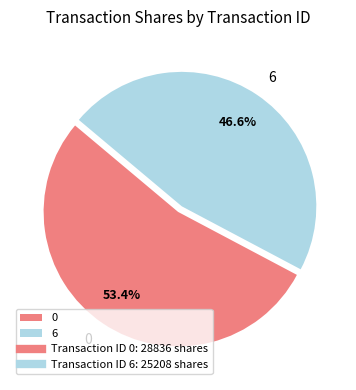

Is there any slice that represents more than half of the pie?

Yes